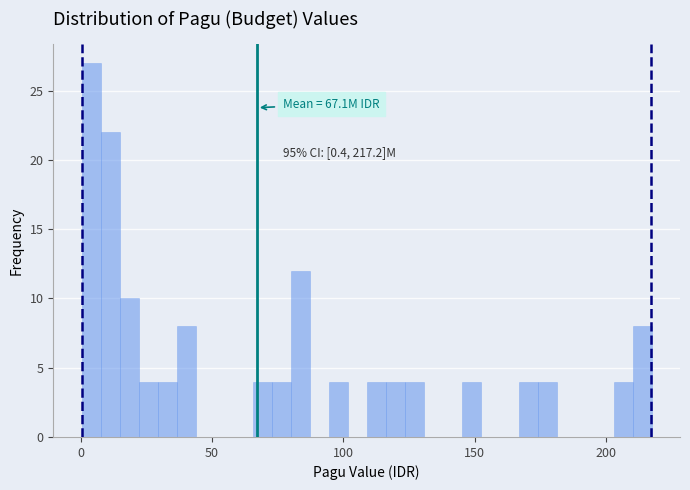

Read against the x-axis, roughly where is the centre of the tallest bar?

5